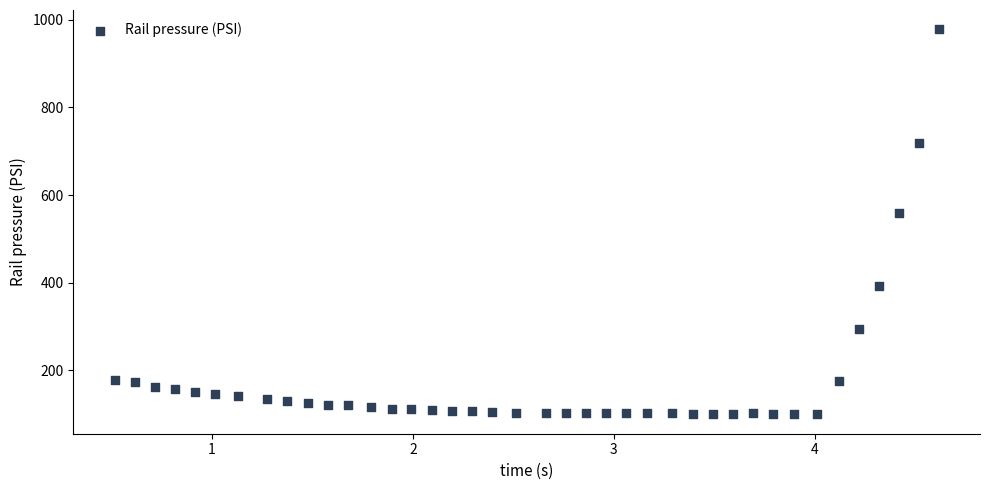

What Y value in the scatter plot is closest to 538?

559.1